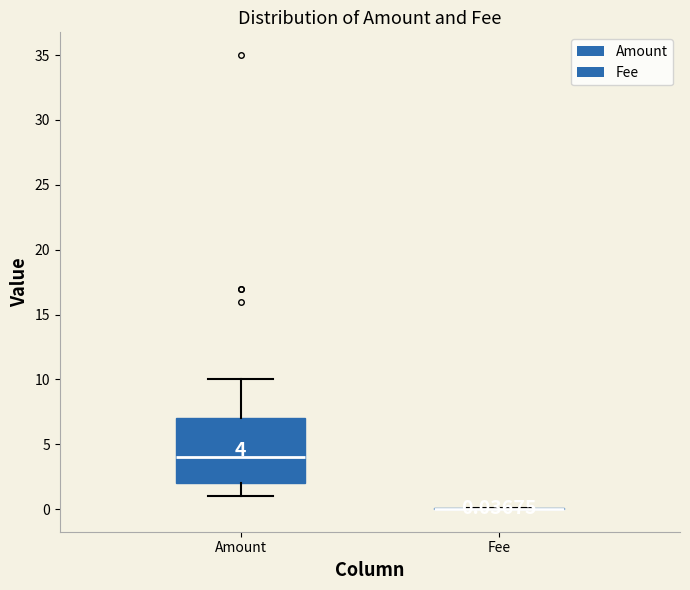

Comparing the boxes themselves (not the whiskers), which one is the tallest?

Amount